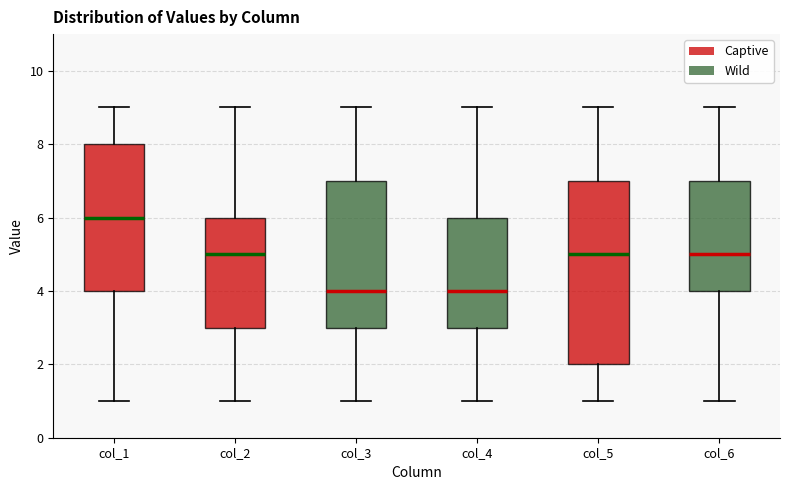

Comparing the boxes themselves (not the whiskers), which one is the tallest?

col_5